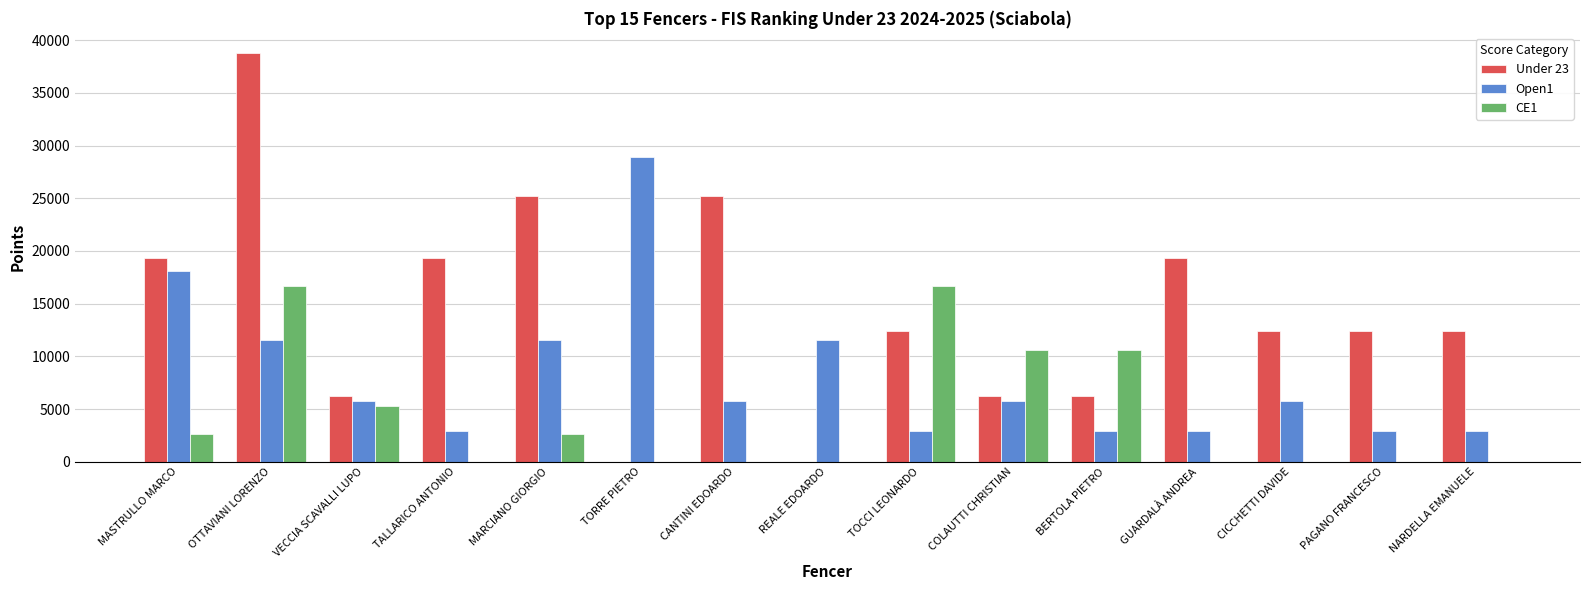

At which category does the chart reach its peak across all series?

OTTAVIANI LORENZO